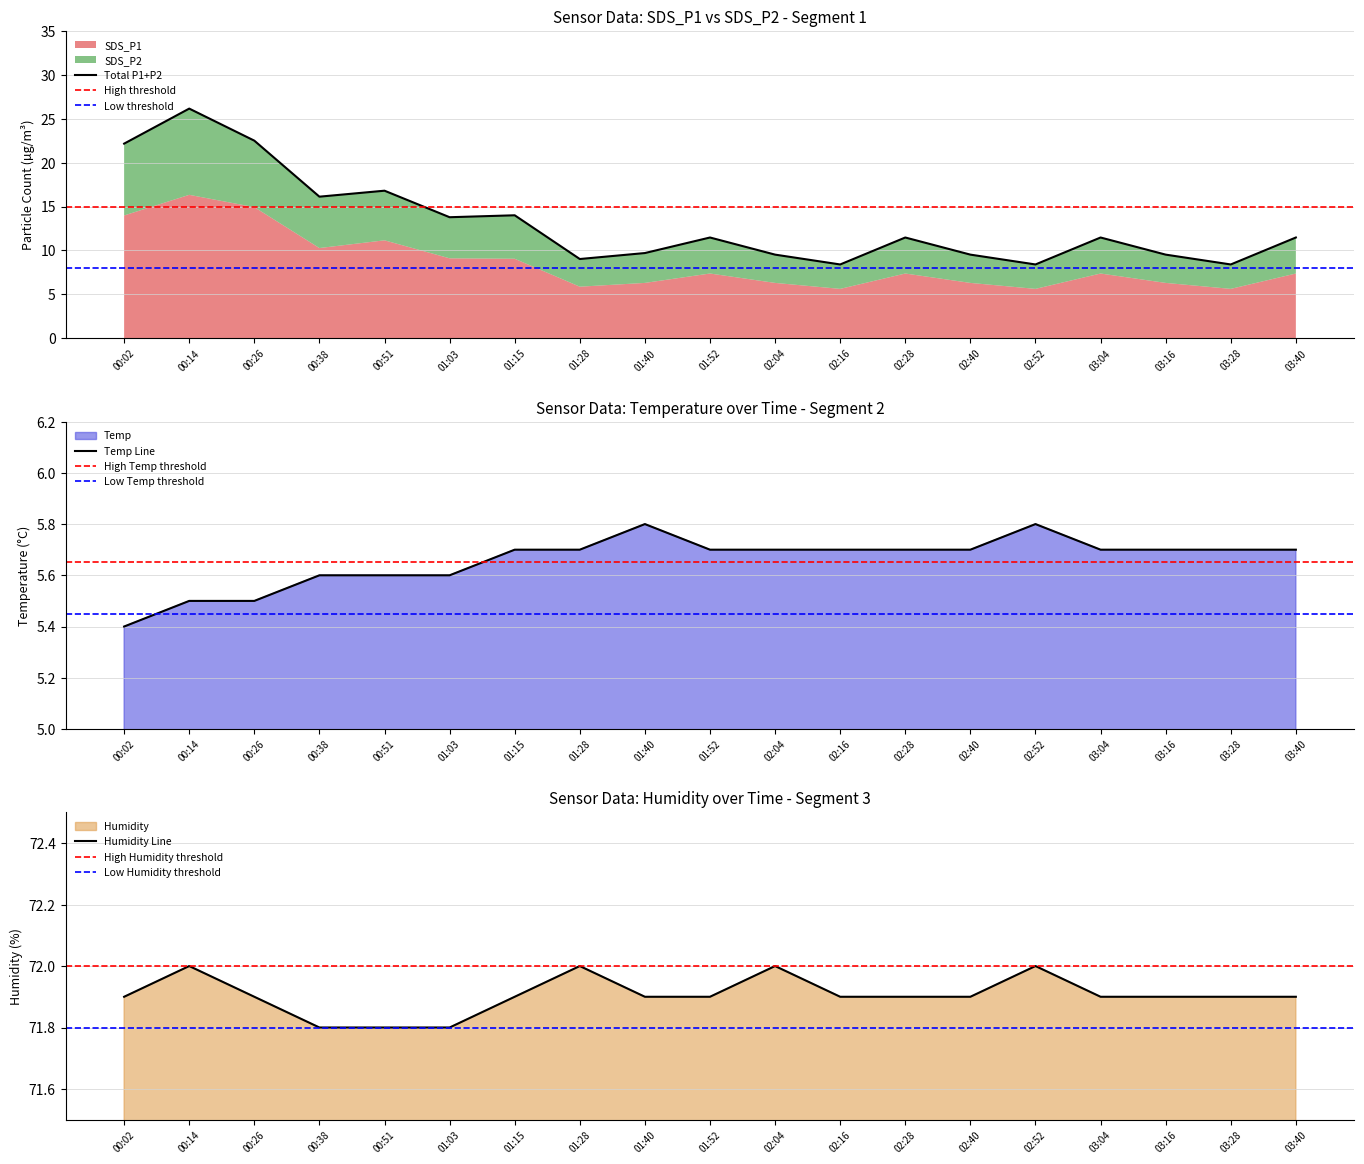

How many interior local valleys does the SDS_P1 series have?

6